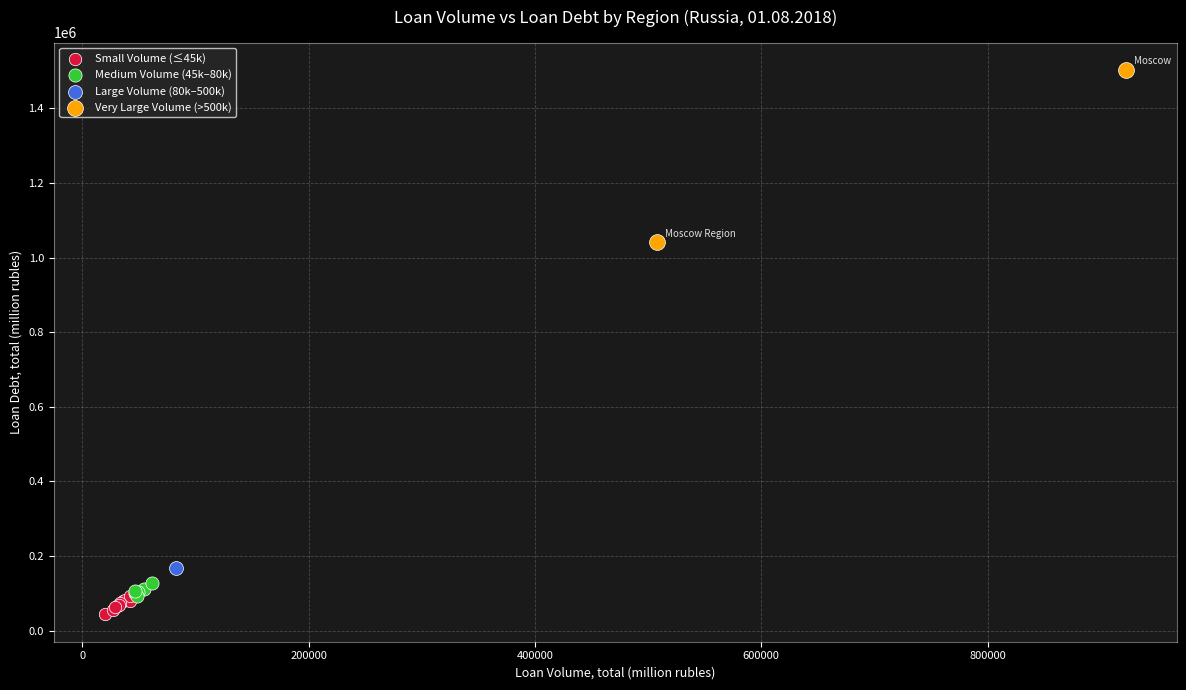

Which series reaches the minimum Y coordinate?

Small Volume (≤45k)